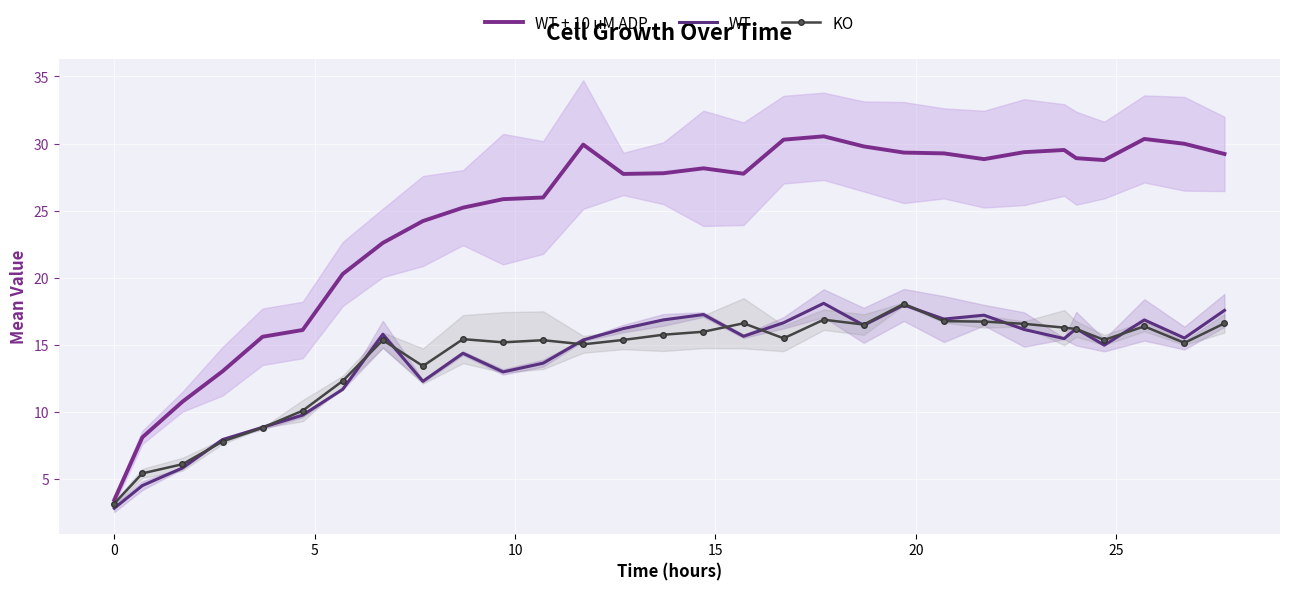

Reading left to right, extract all data points from this chart.

WT + 10 uM ADP: 3.5	8.1	10.8	13.0	15.6	16.1	20.3	22.6	24.2	25.2	25.9	26.0	29.9	27.7	27.8	28.2	27.8	30.3	30.5	29.8	29.3	29.3	28.8	29.4	29.5	28.9	28.8	30.3	30.0	29.2
WT: 2.8	4.5	5.8	8.0	8.9	9.8	11.7	15.8	12.3	14.4	13.0	13.6	15.4	16.2	16.9	17.3	15.7	16.7	18.1	16.5	18.0	16.9	17.2	16.2	15.5	16.2	15.0	16.9	15.5	17.6
KO: 3.2	5.4	6.1	7.8	8.8	10.1	12.3	15.4	13.4	15.4	15.2	15.4	15.1	15.4	15.8	16.0	16.6	15.5	16.9	16.5	18.1	16.8	16.7	16.6	16.3	16.2	15.4	16.4	15.2	16.6